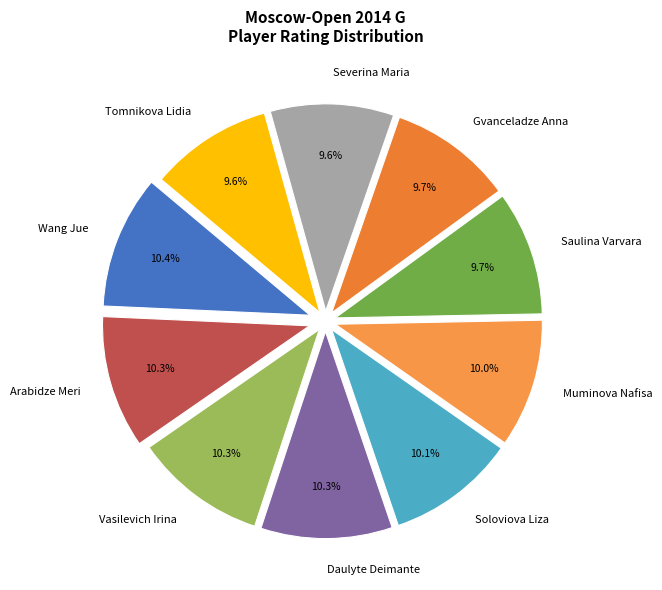

To the nearest percent, what is the difference between the largest and smallest slice percentages?

1%